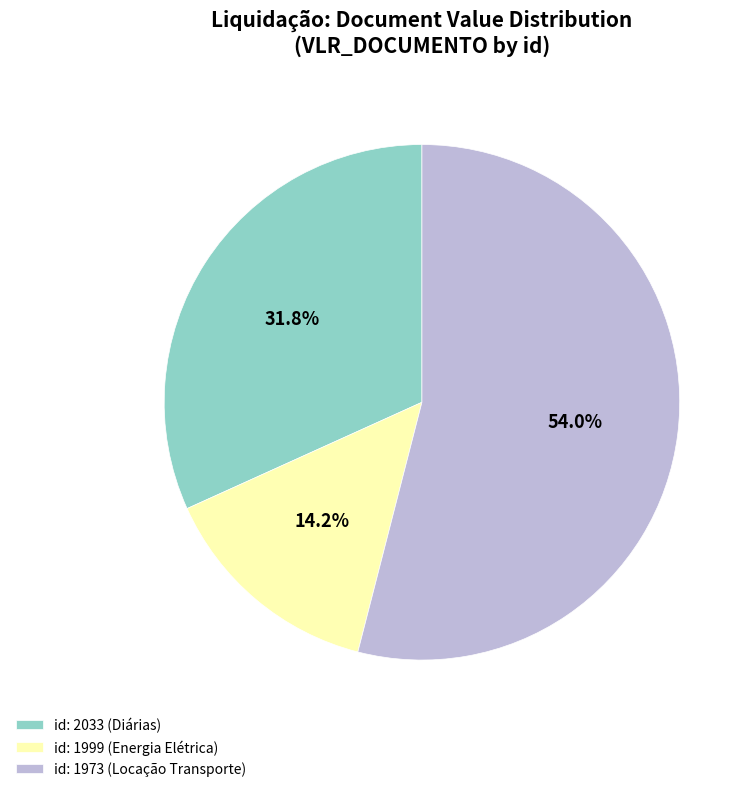

Count the number of slices in the pie.

3